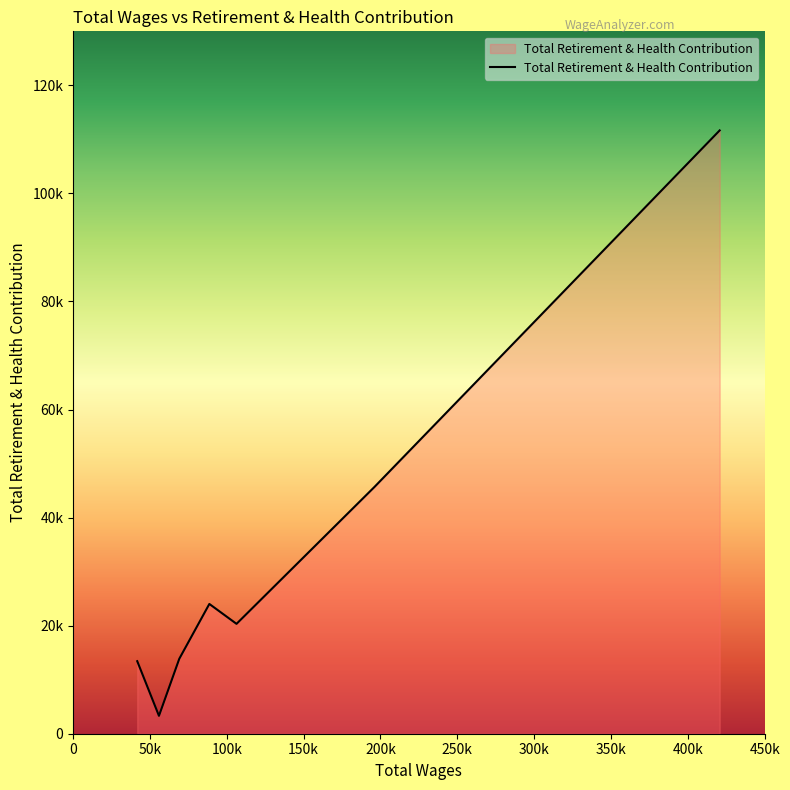

Reading left to right, extract all data points from this chart.

420747.0=111664	196125.0=45687	106321.0=20336	88633.0=24018	69068.0=13873	55846.0=3311	41707.0=13427